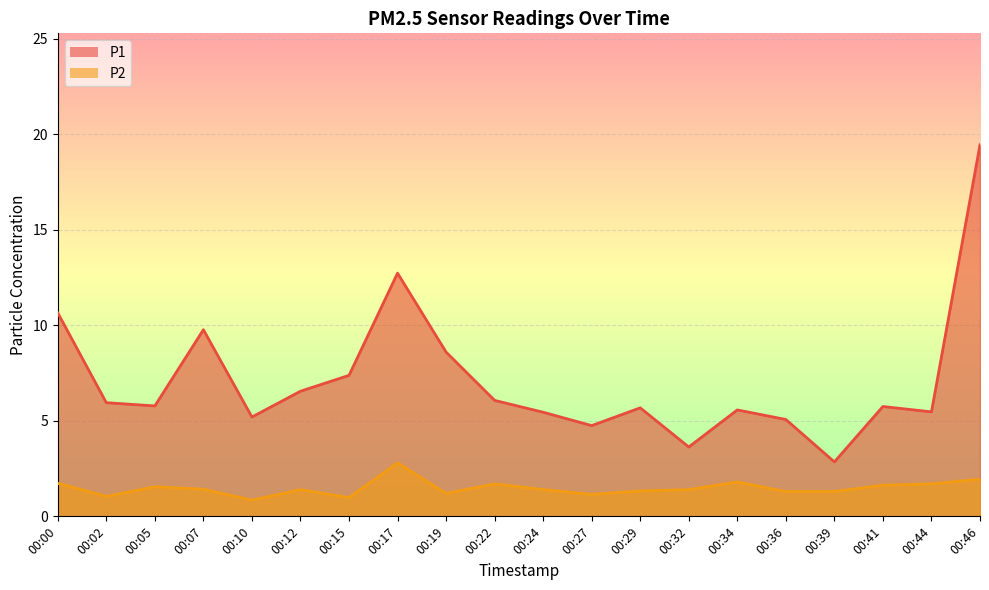

Reading left to right, list all the values displayed in this chart.

P1: 00:00=10.7	00:02=6.0	00:05=5.8	00:07=9.8	00:10=5.2	00:12=6.5	00:15=7.4	00:17=12.7	00:19=8.6	00:22=6.1	00:24=5.5	00:27=4.8	00:29=5.7	00:32=3.6	00:34=5.6	00:36=5.1	00:39=2.9	00:41=5.8	00:44=5.5	00:46=19.4
P2: 00:00=1.7	00:02=1.1	00:05=1.6	00:07=1.4	00:10=0.8	00:12=1.4	00:15=1.0	00:17=2.8	00:19=1.2	00:22=1.7	00:24=1.4	00:27=1.1	00:29=1.3	00:32=1.4	00:34=1.8	00:36=1.3	00:39=1.3	00:41=1.6	00:44=1.7	00:46=1.9